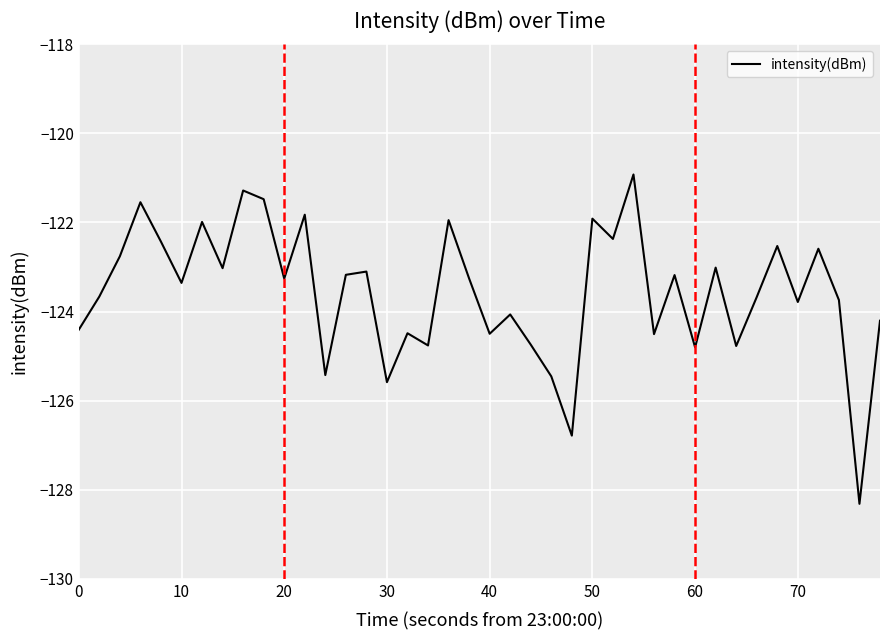

What is the greatest value displayed?

-120.9